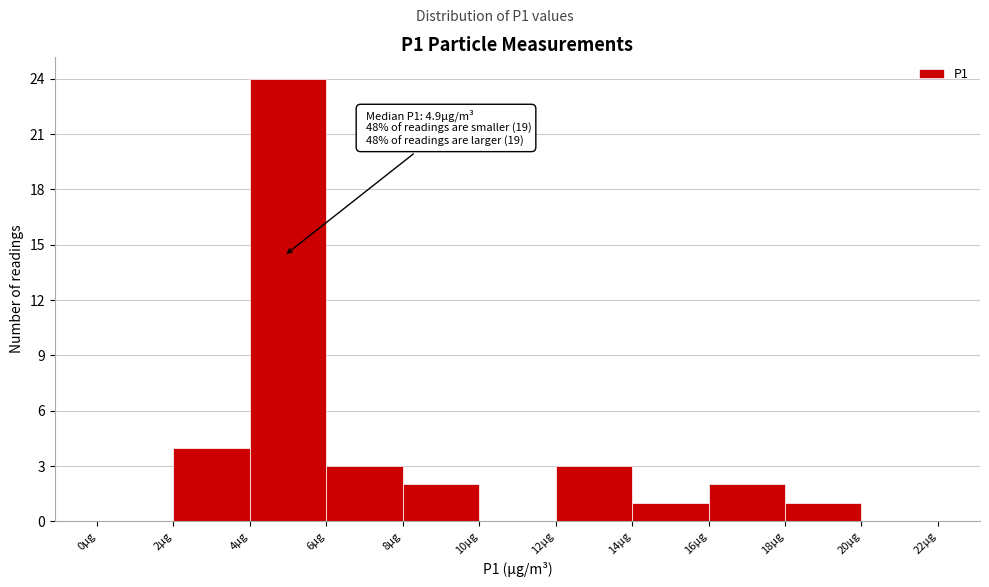

Which range on the x-axis has the tallest bar?

4 to 6